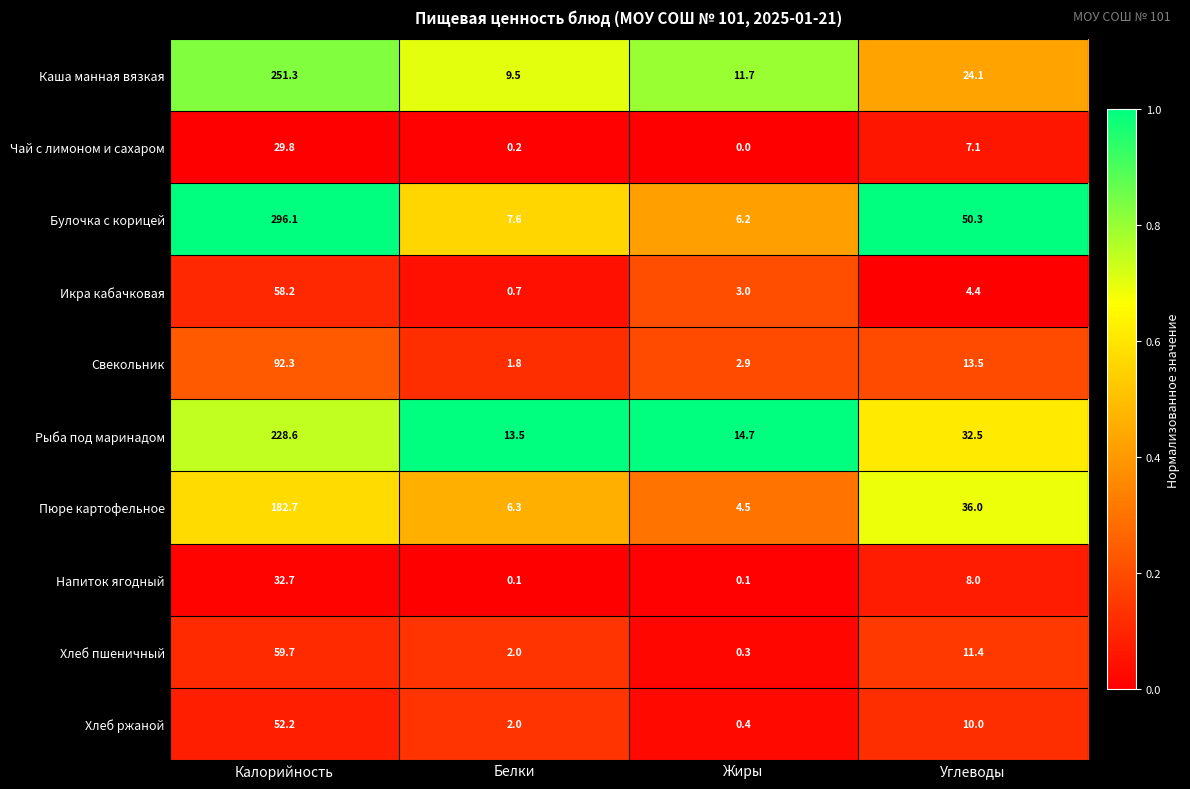

What is the difference between the Каша манная вязкая values at Калорийность and Углеводы?

227.2